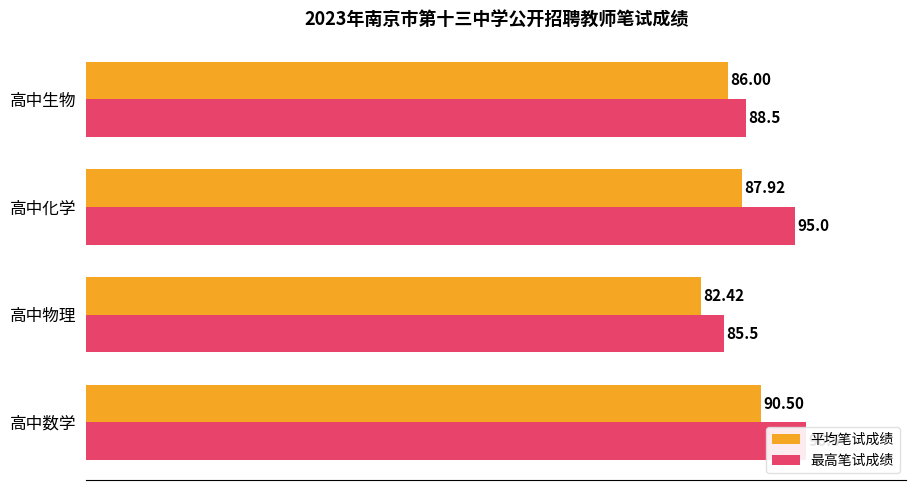

What is the value of the 平均笔试成绩 bar at the 1st from the left?

90.5